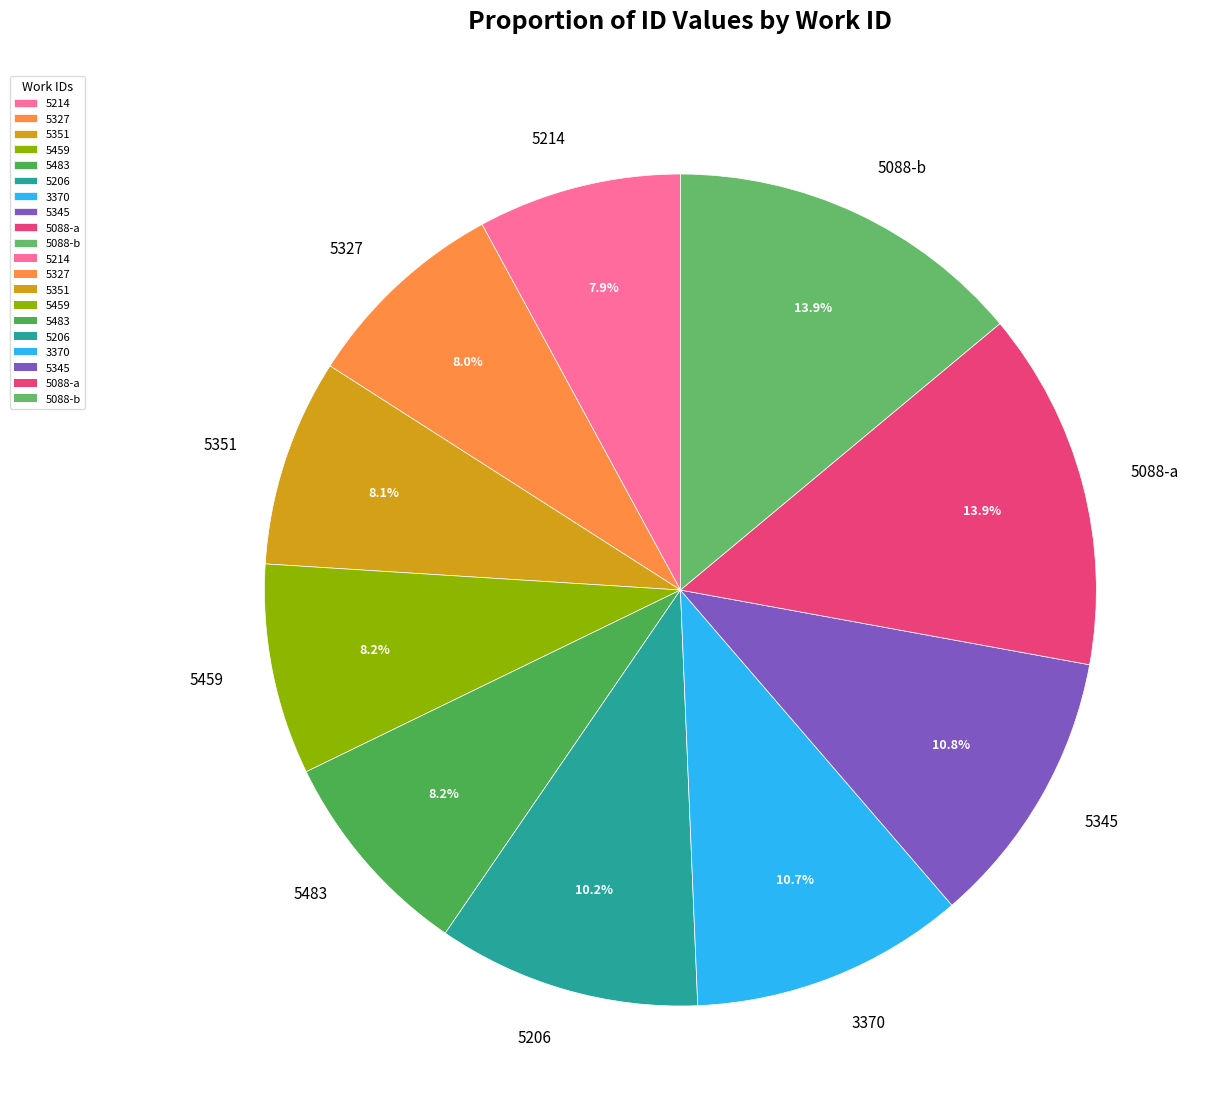

True or false: 5088-b accounts for 14% of the total.

True